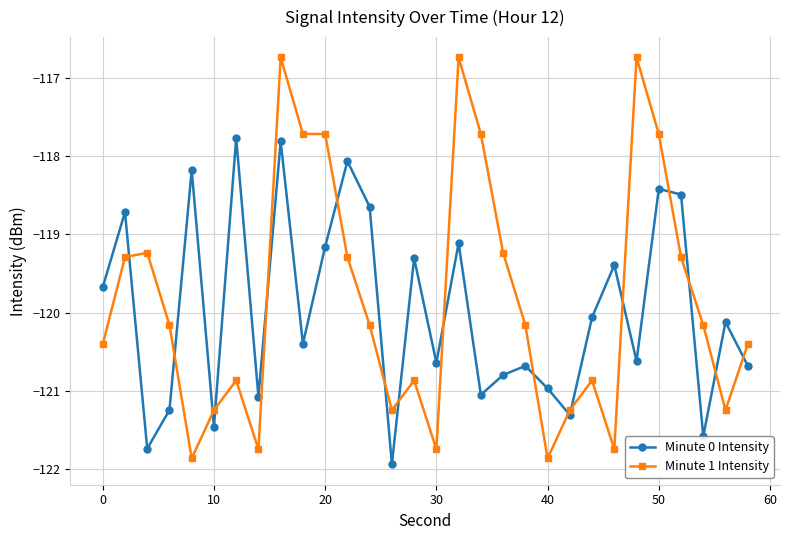

What is the difference between the maximum and minimum values in the Minute 1 Intensity series?

5.1